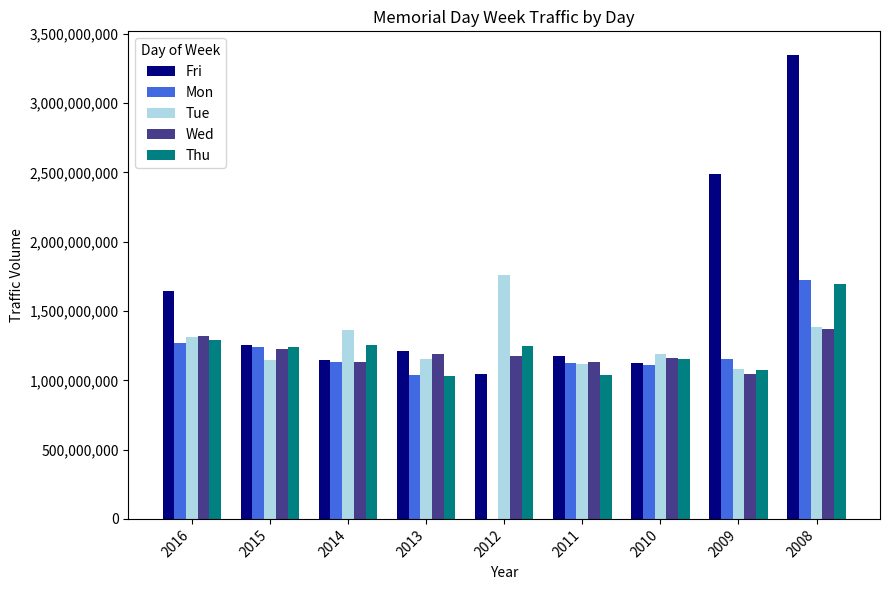

At which label is Fri closest to 2198422084?

2009